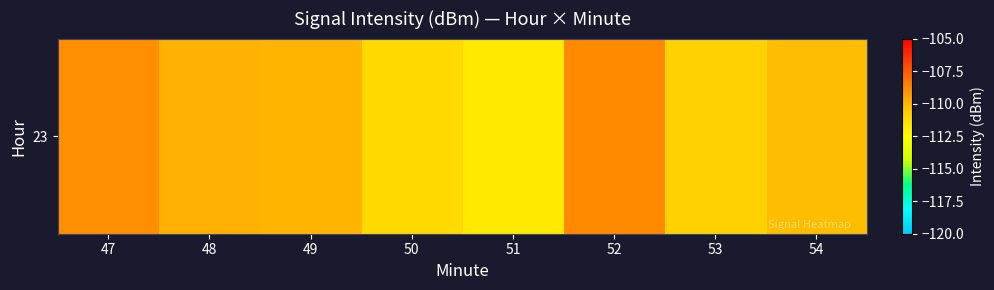

At which category does the chart reach its peak across all series?

52